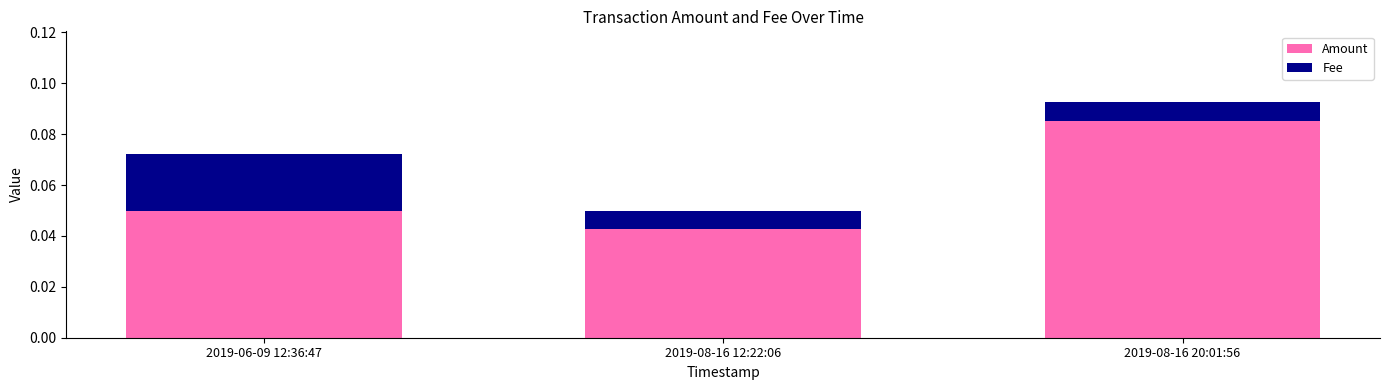

Which category has the highest value in the Amount series?

2019-08-16 20:01:56